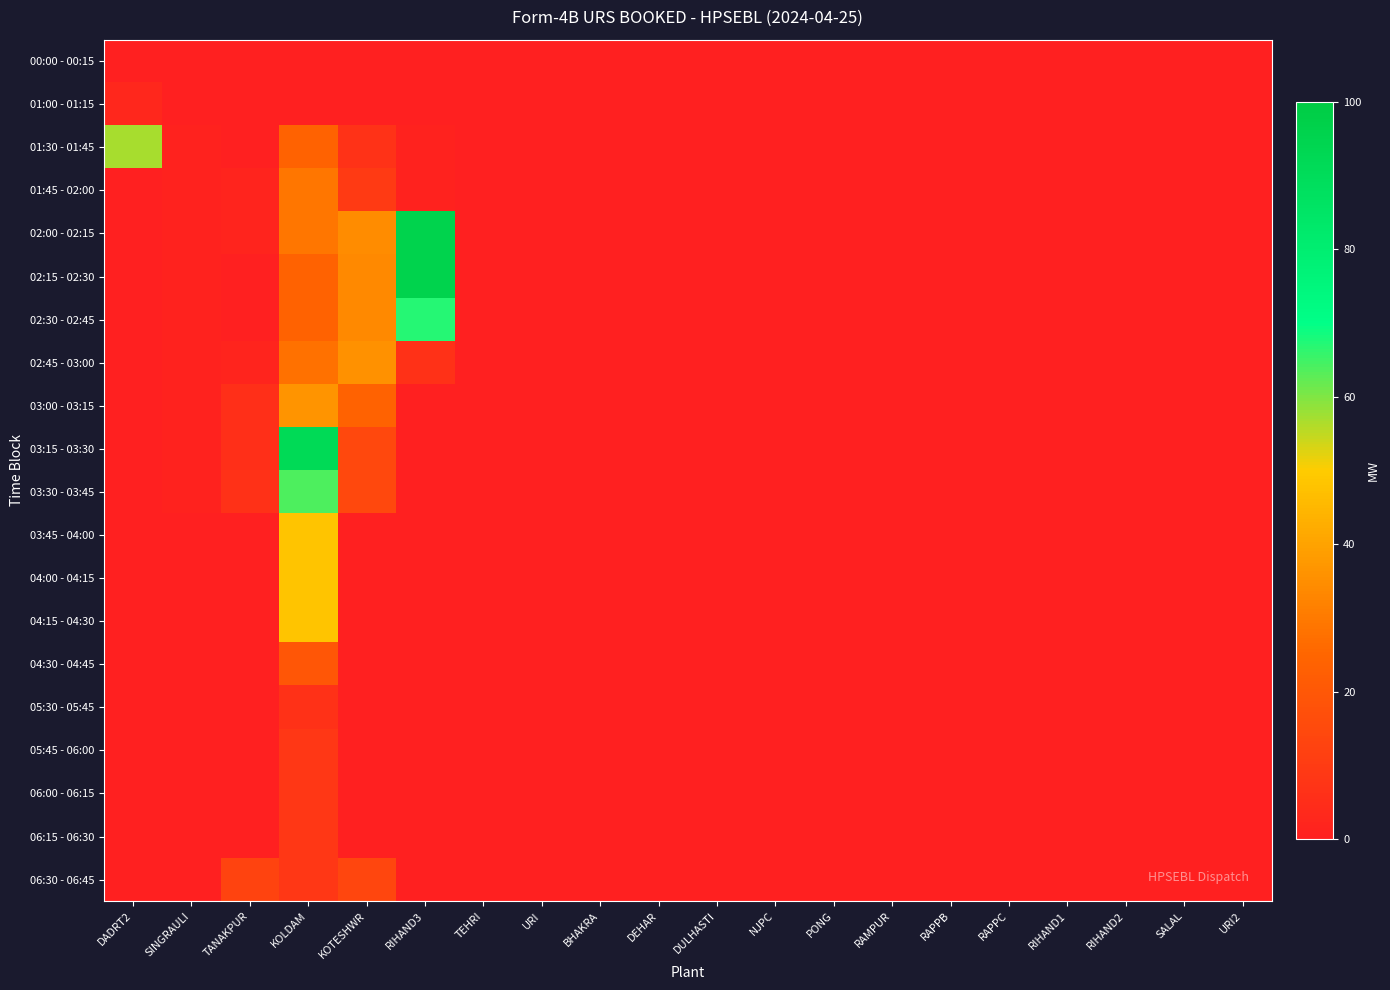

Reading left to right, extract all data points from this chart.

00:00 - 00:15: DADRT2=0.0	SINGRAULI=0.0	TANAKPUR=0.0	KOLDAM=0.0	KOTESHWR=0.0	RIHAND3=0.0	TEHRI=0.0	URI=0.0	BHAKRA=0.0	DEHAR=0.0	DULHASTI=0.0	NJPC=0.0	PONG=0.0	RAMPUR=0.0	RAPPB=0.0	RAPPC=0.0	RIHAND1=0.0	RIHAND2=0.0	SALAL=0.0	URI2=0.0
01:00 - 01:15: DADRT2=2.9	SINGRAULI=0.0	TANAKPUR=0.0	KOLDAM=0.0	KOTESHWR=0.0	RIHAND3=0.0	TEHRI=0.0	URI=0.0	BHAKRA=0.0	DEHAR=0.0	DULHASTI=0.0	NJPC=0.0	PONG=0.0	RAMPUR=0.0	RAPPB=0.0	RAPPC=0.0	RIHAND1=0.0	RIHAND2=0.0	SALAL=0.0	URI2=0.0
01:30 - 01:45: DADRT2=56.8	SINGRAULI=0.9	TANAKPUR=0.0	KOLDAM=24.1	KOTESHWR=6.8	RIHAND3=1.0	TEHRI=0.0	URI=0.0	BHAKRA=0.0	DEHAR=0.0	DULHASTI=0.0	NJPC=0.0	PONG=0.0	RAMPUR=0.0	RAPPB=0.0	RAPPC=0.0	RIHAND1=0.0	RIHAND2=0.0	SALAL=0.0	URI2=0.0
01:45 - 02:00: DADRT2=0.0	SINGRAULI=0.9	TANAKPUR=1.9	KOLDAM=28.9	KOTESHWR=9.6	RIHAND3=1.0	TEHRI=0.0	URI=0.0	BHAKRA=0.0	DEHAR=0.0	DULHASTI=0.0	NJPC=0.0	PONG=0.0	RAMPUR=0.0	RAPPB=0.0	RAPPC=0.0	RIHAND1=0.0	RIHAND2=0.0	SALAL=0.0	URI2=0.0
02:00 - 02:15: DADRT2=0.0	SINGRAULI=0.9	TANAKPUR=1.9	KOLDAM=28.9	KOTESHWR=34.7	RIHAND3=95.5	TEHRI=0.0	URI=0.0	BHAKRA=0.0	DEHAR=0.0	DULHASTI=0.0	NJPC=0.0	PONG=0.0	RAMPUR=0.0	RAPPB=0.0	RAPPC=0.0	RIHAND1=0.0	RIHAND2=0.0	SALAL=0.0	URI2=0.0
02:15 - 02:30: DADRT2=0.0	SINGRAULI=0.9	TANAKPUR=0.0	KOLDAM=24.1	KOTESHWR=33.8	RIHAND3=95.5	TEHRI=0.0	URI=0.0	BHAKRA=0.0	DEHAR=0.0	DULHASTI=0.0	NJPC=0.0	PONG=0.0	RAMPUR=0.0	RAPPB=0.0	RAPPC=0.0	RIHAND1=0.0	RIHAND2=0.0	SALAL=0.0	URI2=0.0
02:30 - 02:45: DADRT2=0.0	SINGRAULI=0.9	TANAKPUR=0.0	KOLDAM=24.1	KOTESHWR=33.8	RIHAND3=67.2	TEHRI=0.0	URI=0.0	BHAKRA=0.0	DEHAR=0.0	DULHASTI=0.0	NJPC=0.0	PONG=0.0	RAMPUR=0.0	RAPPB=0.0	RAPPC=0.0	RIHAND1=0.0	RIHAND2=0.0	SALAL=0.0	URI2=0.0
02:45 - 03:00: DADRT2=0.0	SINGRAULI=0.9	TANAKPUR=1.9	KOLDAM=28.0	KOTESHWR=35.7	RIHAND3=6.3	TEHRI=0.0	URI=0.0	BHAKRA=0.0	DEHAR=0.0	DULHASTI=0.0	NJPC=0.0	PONG=0.0	RAMPUR=0.0	RAPPB=0.0	RAPPC=0.0	RIHAND1=0.0	RIHAND2=0.0	SALAL=0.0	URI2=0.0
03:00 - 03:15: DADRT2=0.0	SINGRAULI=0.9	TANAKPUR=5.8	KOLDAM=36.7	KOTESHWR=24.2	RIHAND3=0.0	TEHRI=0.0	URI=0.0	BHAKRA=0.0	DEHAR=0.0	DULHASTI=0.0	NJPC=0.0	PONG=0.0	RAMPUR=0.0	RAPPB=0.0	RAPPC=0.0	RIHAND1=0.0	RIHAND2=0.0	SALAL=0.0	URI2=0.0
03:15 - 03:30: DADRT2=0.0	SINGRAULI=0.9	TANAKPUR=5.8	KOLDAM=91.6	KOTESHWR=14.5	RIHAND3=0.0	TEHRI=0.0	URI=0.0	BHAKRA=0.0	DEHAR=0.0	DULHASTI=0.0	NJPC=0.0	PONG=0.0	RAMPUR=0.0	RAPPB=0.0	RAPPC=0.0	RIHAND1=0.0	RIHAND2=0.0	SALAL=0.0	URI2=0.0
03:30 - 03:45: DADRT2=0.0	SINGRAULI=0.9	TANAKPUR=6.5	KOLDAM=63.9	KOTESHWR=14.5	RIHAND3=0.0	TEHRI=0.0	URI=0.0	BHAKRA=0.0	DEHAR=0.0	DULHASTI=0.0	NJPC=0.0	PONG=0.0	RAMPUR=0.0	RAPPB=0.0	RAPPC=0.0	RIHAND1=0.0	RIHAND2=0.0	SALAL=0.0	URI2=0.0
03:45 - 04:00: DADRT2=0.0	SINGRAULI=0.0	TANAKPUR=0.0	KOLDAM=48.2	KOTESHWR=0.0	RIHAND3=0.0	TEHRI=0.0	URI=0.0	BHAKRA=0.0	DEHAR=0.0	DULHASTI=0.0	NJPC=0.0	PONG=0.0	RAMPUR=0.0	RAPPB=0.0	RAPPC=0.0	RIHAND1=0.0	RIHAND2=0.0	SALAL=0.0	URI2=0.0
04:00 - 04:15: DADRT2=0.0	SINGRAULI=0.0	TANAKPUR=0.0	KOLDAM=48.2	KOTESHWR=0.0	RIHAND3=0.0	TEHRI=0.0	URI=0.0	BHAKRA=0.0	DEHAR=0.0	DULHASTI=0.0	NJPC=0.0	PONG=0.0	RAMPUR=0.0	RAPPB=0.0	RAPPC=0.0	RIHAND1=0.0	RIHAND2=0.0	SALAL=0.0	URI2=0.0
04:15 - 04:30: DADRT2=0.0	SINGRAULI=0.0	TANAKPUR=0.0	KOLDAM=48.2	KOTESHWR=0.0	RIHAND3=0.0	TEHRI=0.0	URI=0.0	BHAKRA=0.0	DEHAR=0.0	DULHASTI=0.0	NJPC=0.0	PONG=0.0	RAMPUR=0.0	RAPPB=0.0	RAPPC=0.0	RIHAND1=0.0	RIHAND2=0.0	SALAL=0.0	URI2=0.0
04:30 - 04:45: DADRT2=0.0	SINGRAULI=0.0	TANAKPUR=0.0	KOLDAM=19.8	KOTESHWR=0.0	RIHAND3=0.0	TEHRI=0.0	URI=0.0	BHAKRA=0.0	DEHAR=0.0	DULHASTI=0.0	NJPC=0.0	PONG=0.0	RAMPUR=0.0	RAPPB=0.0	RAPPC=0.0	RIHAND1=0.0	RIHAND2=0.0	SALAL=0.0	URI2=0.0
05:30 - 05:45: DADRT2=0.0	SINGRAULI=0.0	TANAKPUR=0.0	KOLDAM=6.3	KOTESHWR=0.0	RIHAND3=0.0	TEHRI=0.0	URI=0.0	BHAKRA=0.0	DEHAR=0.0	DULHASTI=0.0	NJPC=0.0	PONG=0.0	RAMPUR=0.0	RAPPB=0.0	RAPPC=0.0	RIHAND1=0.0	RIHAND2=0.0	SALAL=0.0	URI2=0.0
05:45 - 06:00: DADRT2=0.0	SINGRAULI=0.0	TANAKPUR=0.0	KOLDAM=8.5	KOTESHWR=0.0	RIHAND3=0.0	TEHRI=0.0	URI=0.0	BHAKRA=0.0	DEHAR=0.0	DULHASTI=0.0	NJPC=0.0	PONG=0.0	RAMPUR=0.0	RAPPB=0.0	RAPPC=0.0	RIHAND1=0.0	RIHAND2=0.0	SALAL=0.0	URI2=0.0
06:00 - 06:15: DADRT2=0.0	SINGRAULI=0.0	TANAKPUR=0.0	KOLDAM=8.5	KOTESHWR=0.0	RIHAND3=0.0	TEHRI=0.0	URI=0.0	BHAKRA=0.0	DEHAR=0.0	DULHASTI=0.0	NJPC=0.0	PONG=0.0	RAMPUR=0.0	RAPPB=0.0	RAPPC=0.0	RIHAND1=0.0	RIHAND2=0.0	SALAL=0.0	URI2=0.0
06:15 - 06:30: DADRT2=0.0	SINGRAULI=0.0	TANAKPUR=0.0	KOLDAM=8.5	KOTESHWR=0.0	RIHAND3=0.0	TEHRI=0.0	URI=0.0	BHAKRA=0.0	DEHAR=0.0	DULHASTI=0.0	NJPC=0.0	PONG=0.0	RAMPUR=0.0	RAPPB=0.0	RAPPC=0.0	RIHAND1=0.0	RIHAND2=0.0	SALAL=0.0	URI2=0.0
06:30 - 06:45: DADRT2=0.0	SINGRAULI=0.0	TANAKPUR=12.8	KOLDAM=8.5	KOTESHWR=13.7	RIHAND3=0.0	TEHRI=0.0	URI=0.0	BHAKRA=0.0	DEHAR=0.0	DULHASTI=0.0	NJPC=0.0	PONG=0.0	RAMPUR=0.0	RAPPB=0.0	RAPPC=0.0	RIHAND1=0.0	RIHAND2=0.0	SALAL=0.0	URI2=0.0